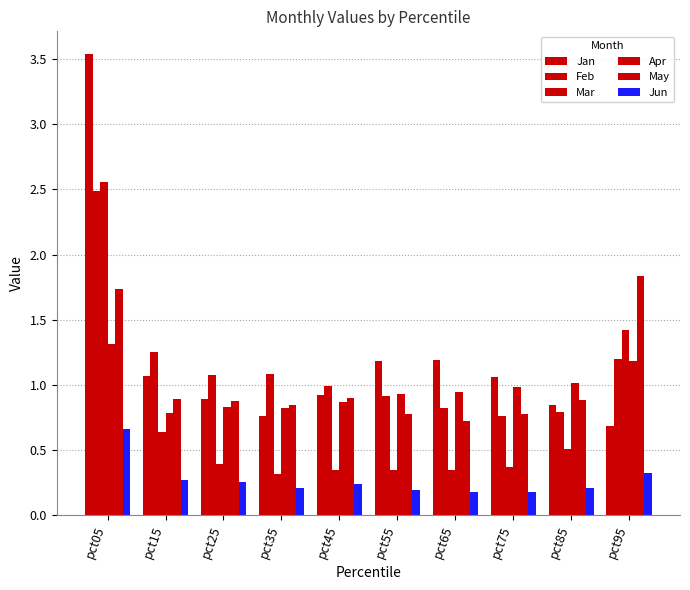

At which category is the sum across all series the highest?

pct05